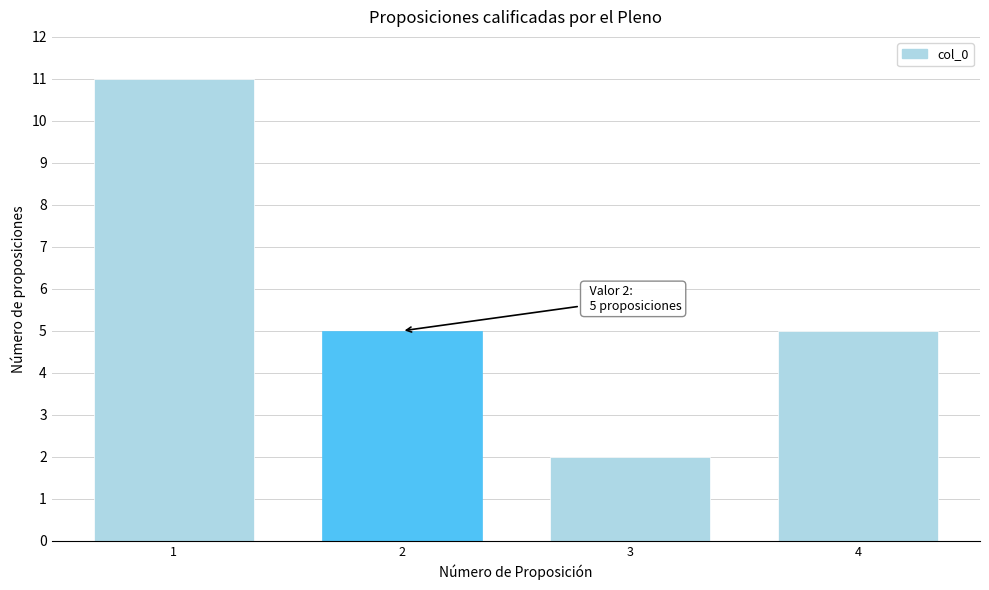

Reading left to right, list all the values displayed in this chart.

1=11	2=5	3=2	4=5